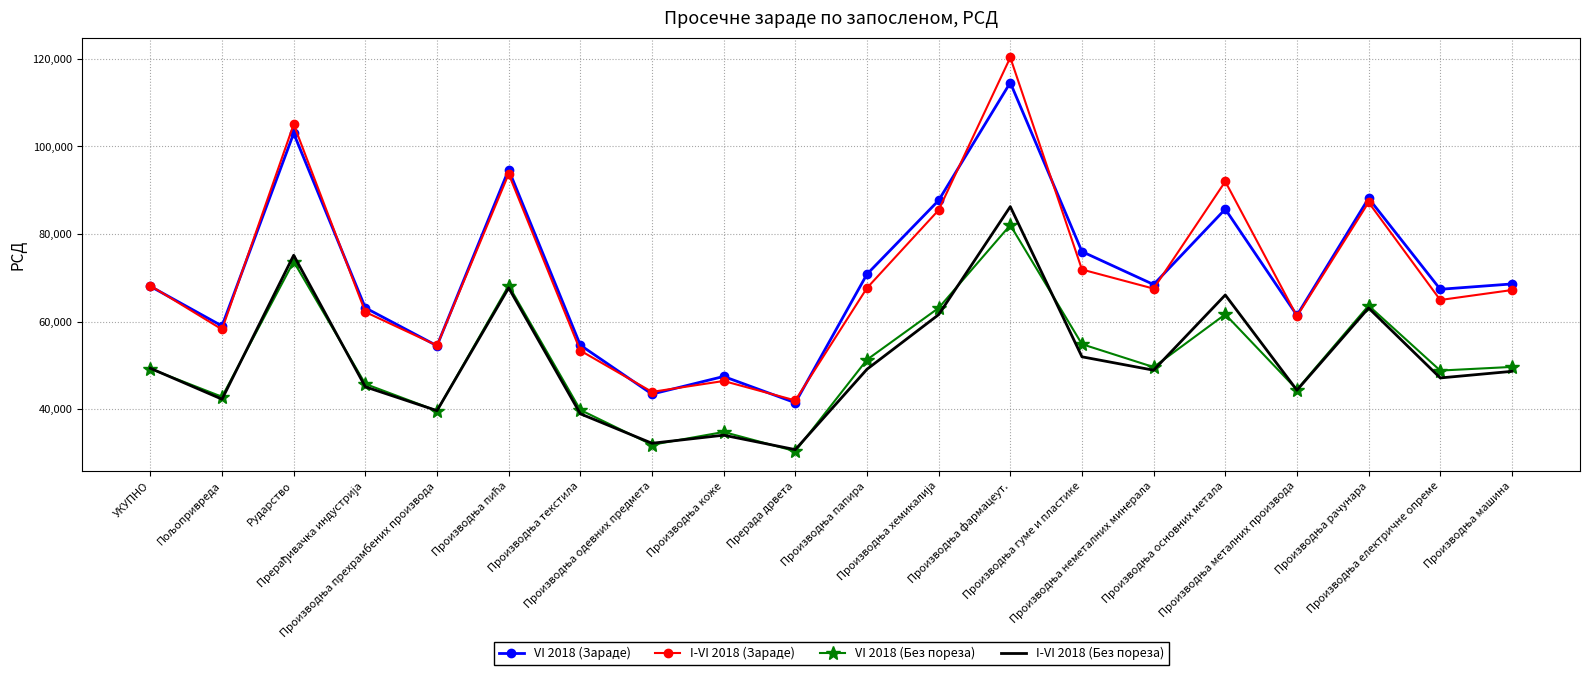

At which label does VI 2018 (Зараде) first exceed 68457?

Рударство